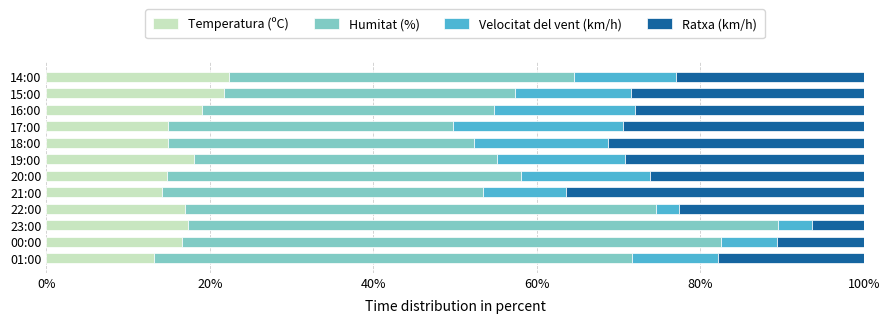

What is the highest value of the Temperatura (ºC) series?

22.4